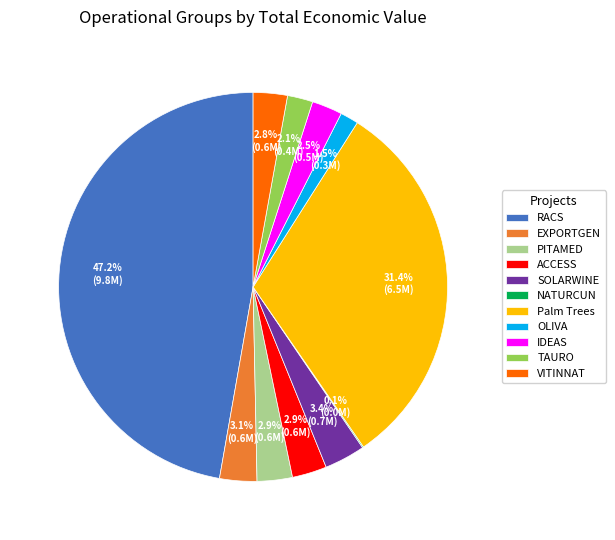

Do ACCESS and SOLARWINE together represent more than half of the pie?

No